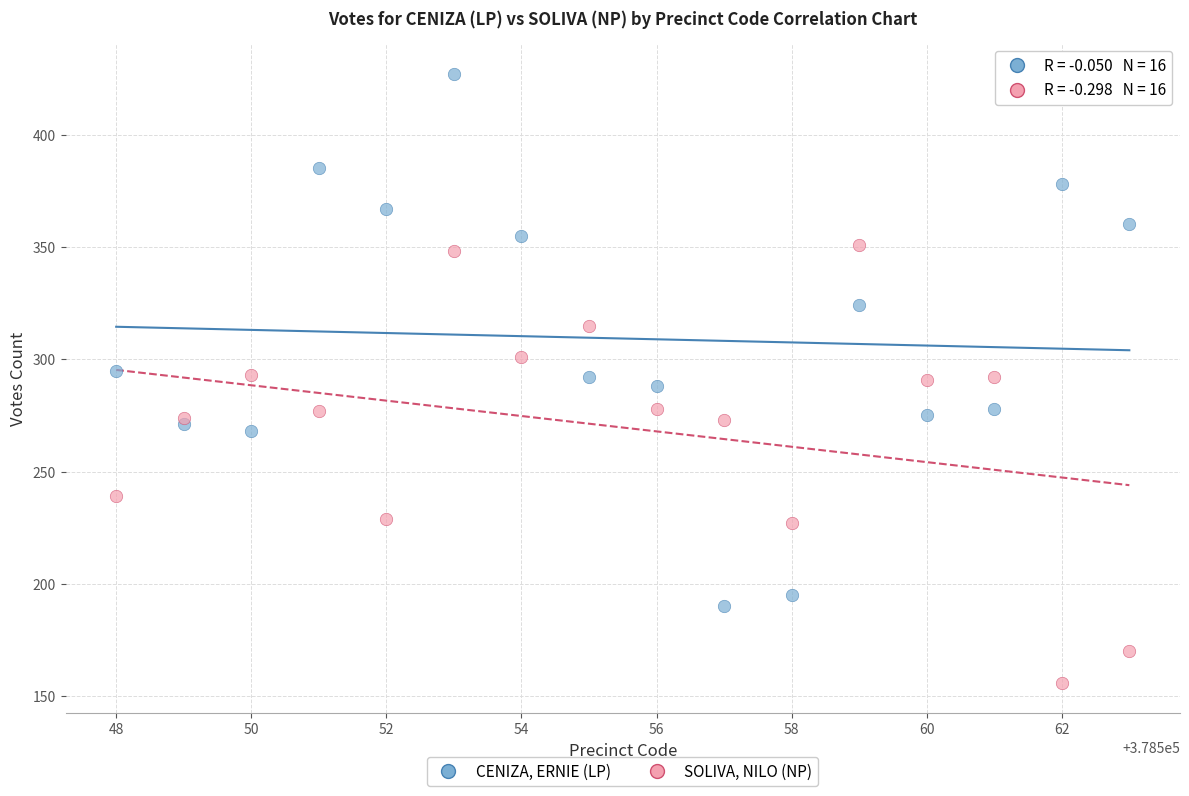

Across all data points, what is the range of Y values (max minus min)?

271